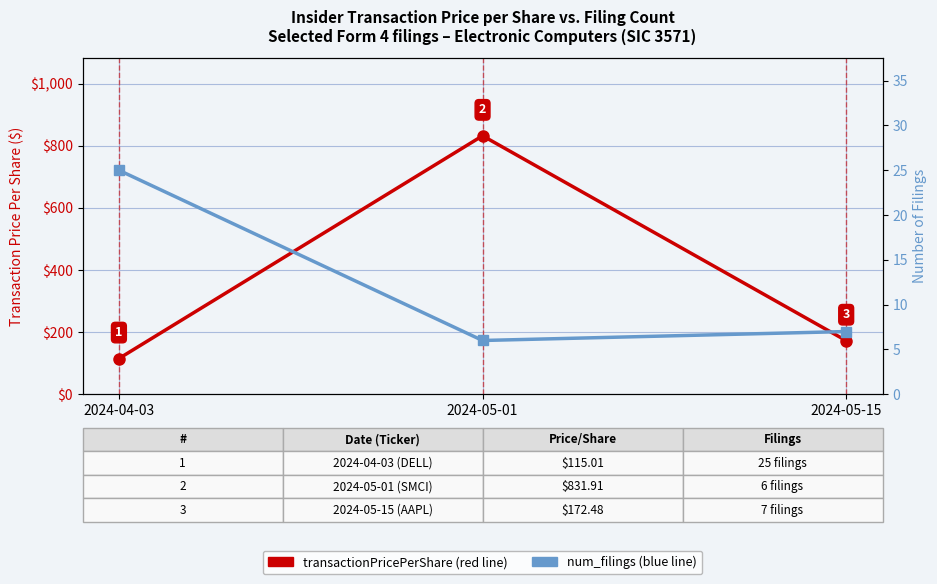

How many data points in transactionPricePerShare are less than 172?

1